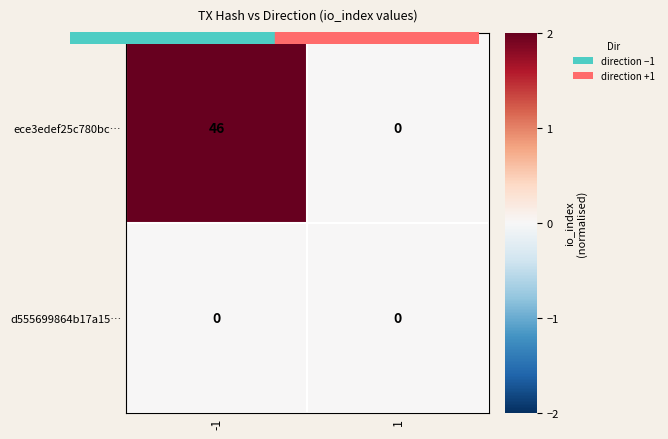

Between -1 and 1, which series saw the biggest shift?

ece3edef25c780bc…